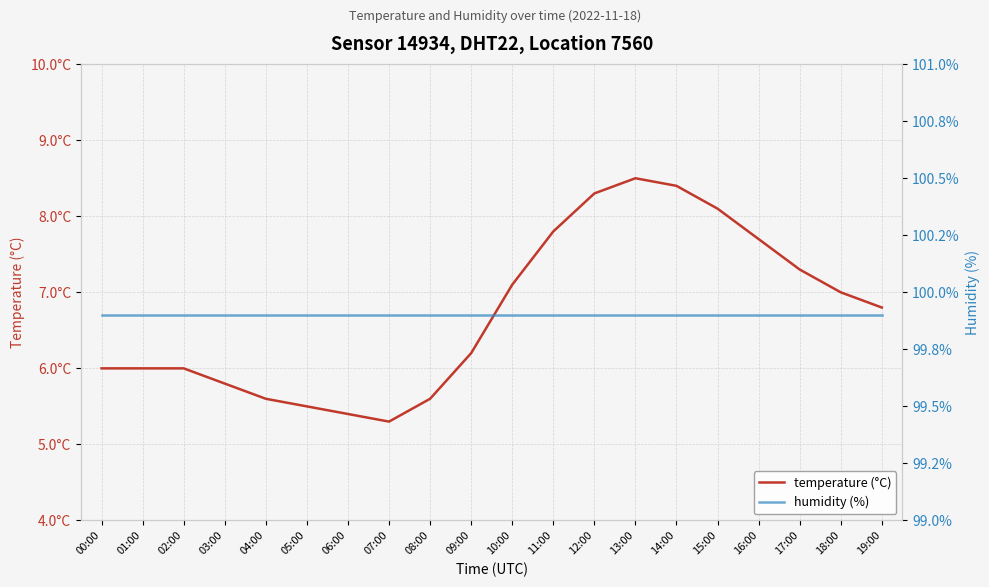

At which label does humidity (%) reach its minimum?

00:00